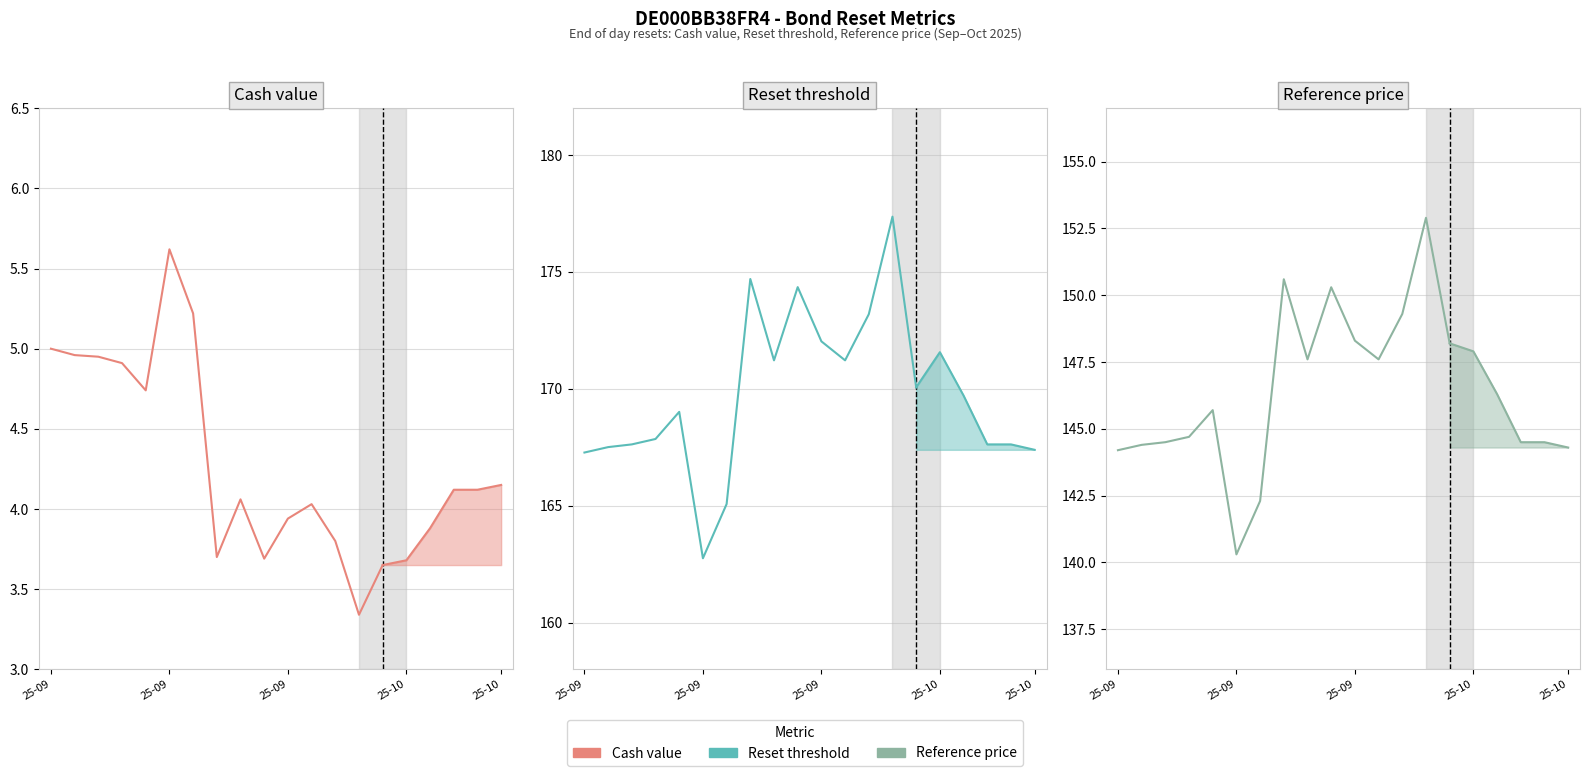

What is the sum of all Reset threshold values?

2551.2